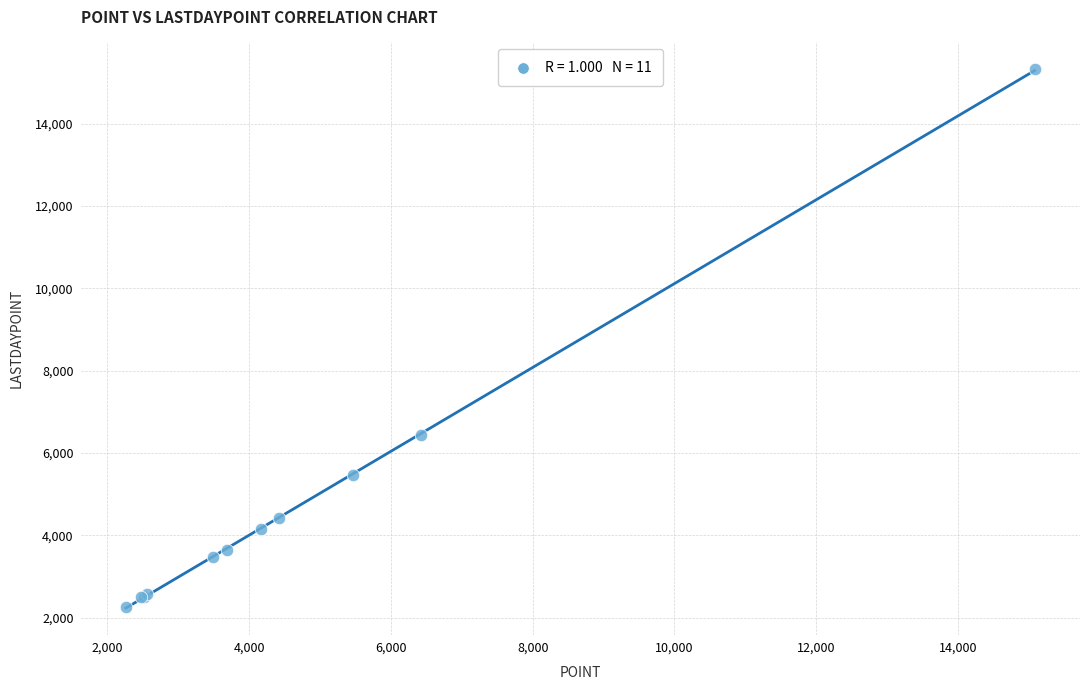

What Y value in the scatter plot is closest to 8794?

6431.0